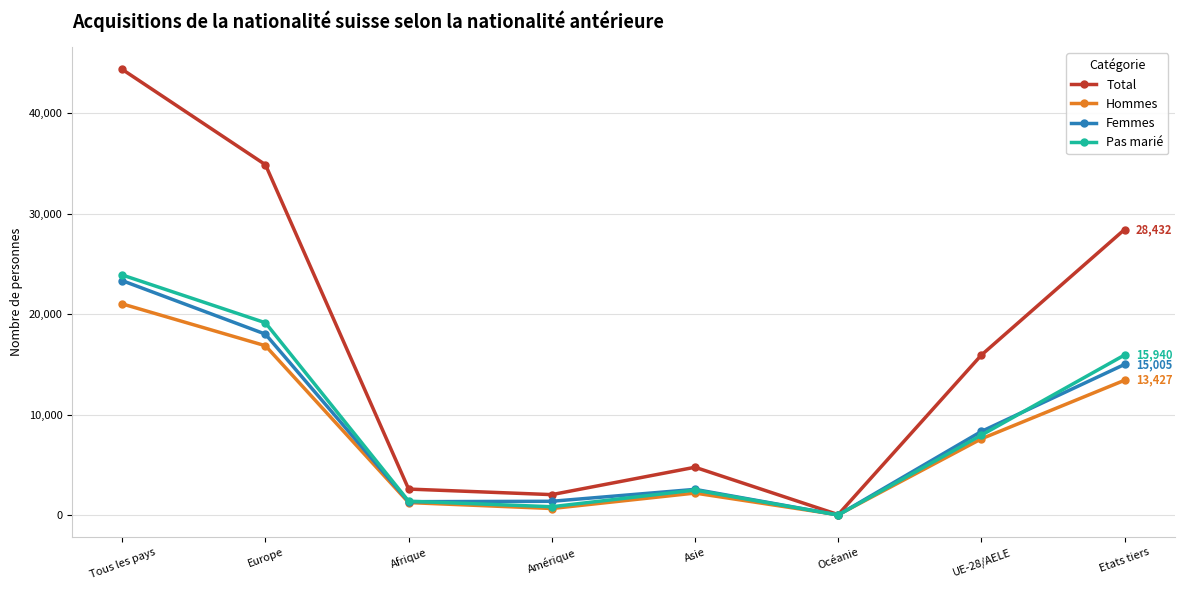

What is the spread (max minus min) of values at Tous les pays?

23338